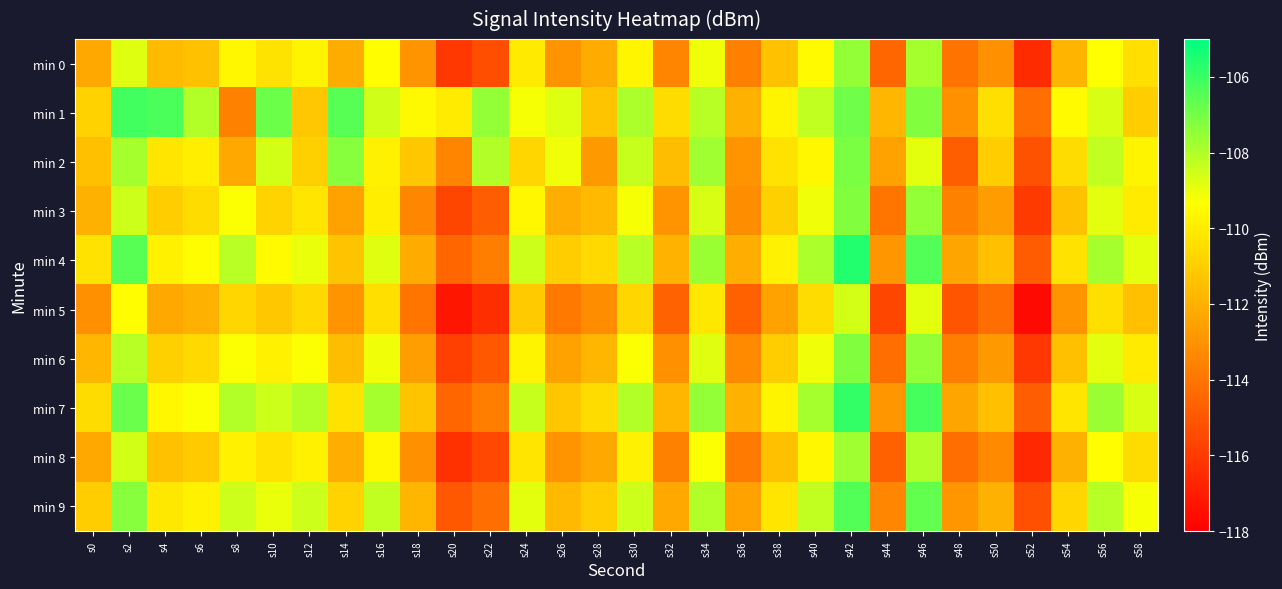

How many distinct data groups are displayed?

10